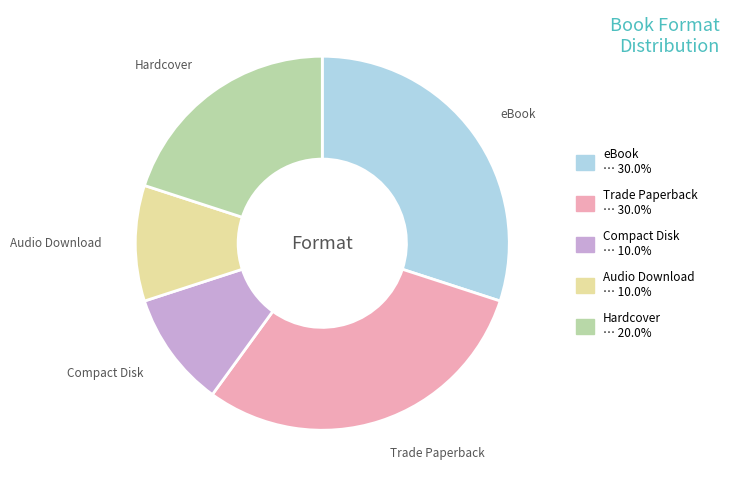

Does any single category account for the majority?

No